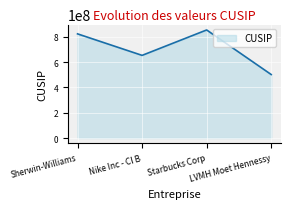

What position from the right is Nike Inc - Cl B?

3